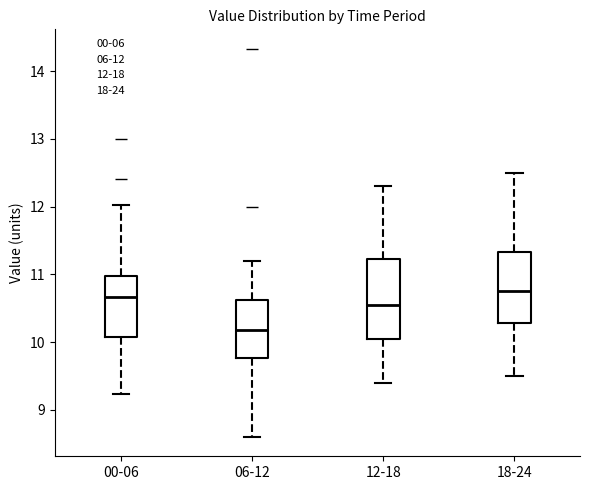

Which box's median line is the lowest?

06-12